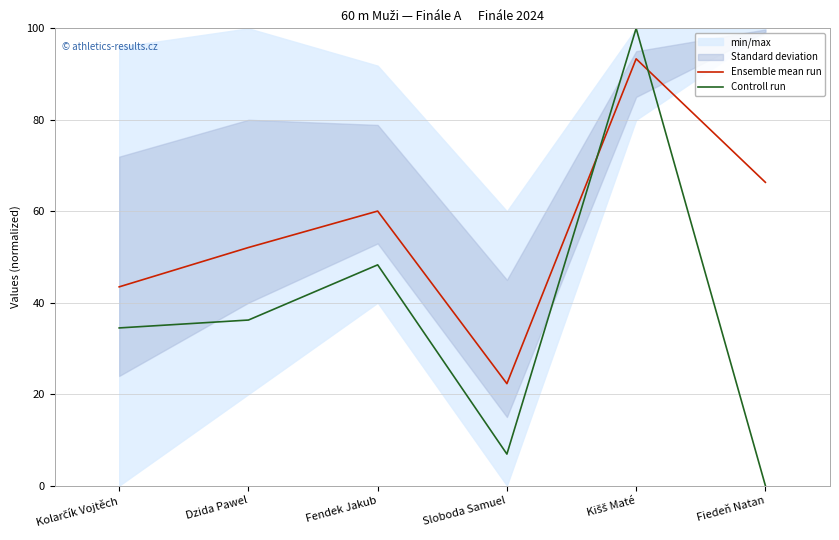

How many interior local valleys does the Controll run series have?

1